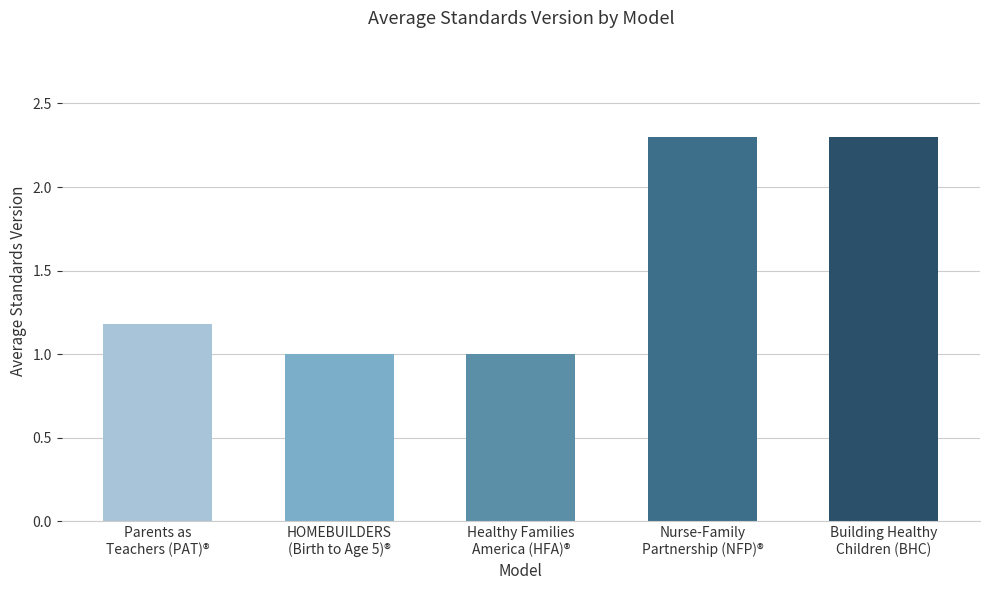

What is the greatest value displayed?

2.3